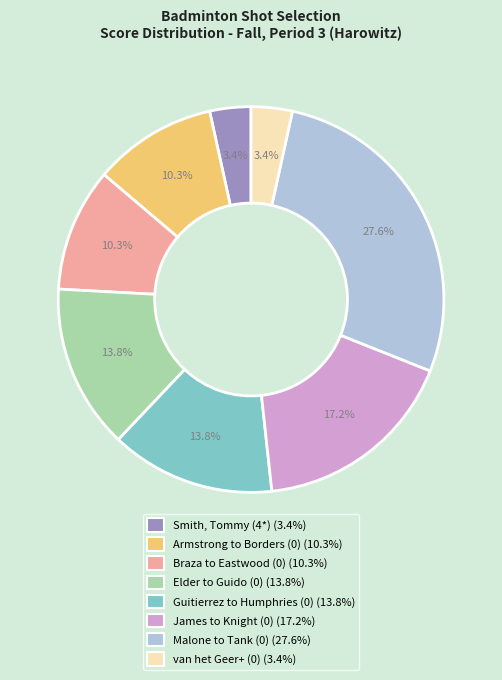

Does any single category account for the majority?

No